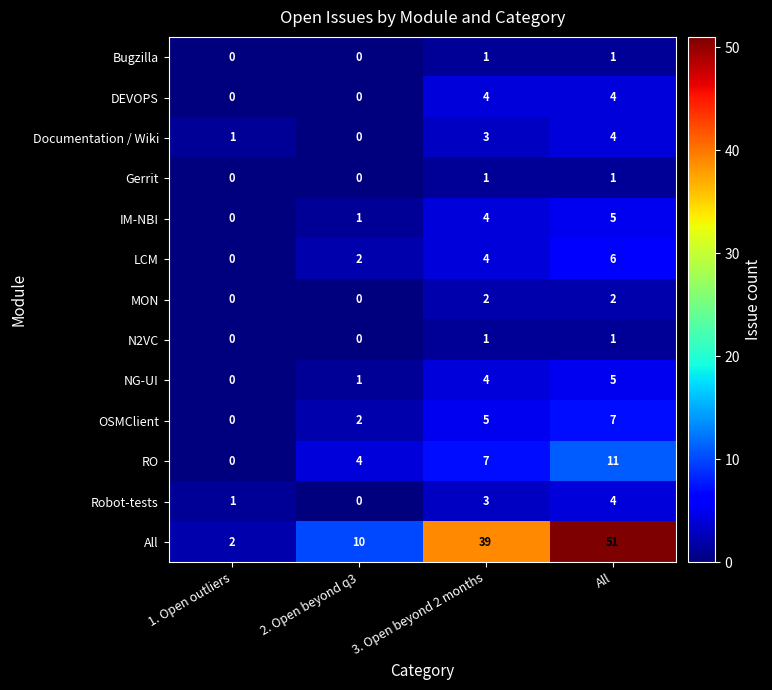

What is the sum of the DEVOPS values at All and 1. Open outliers?

4